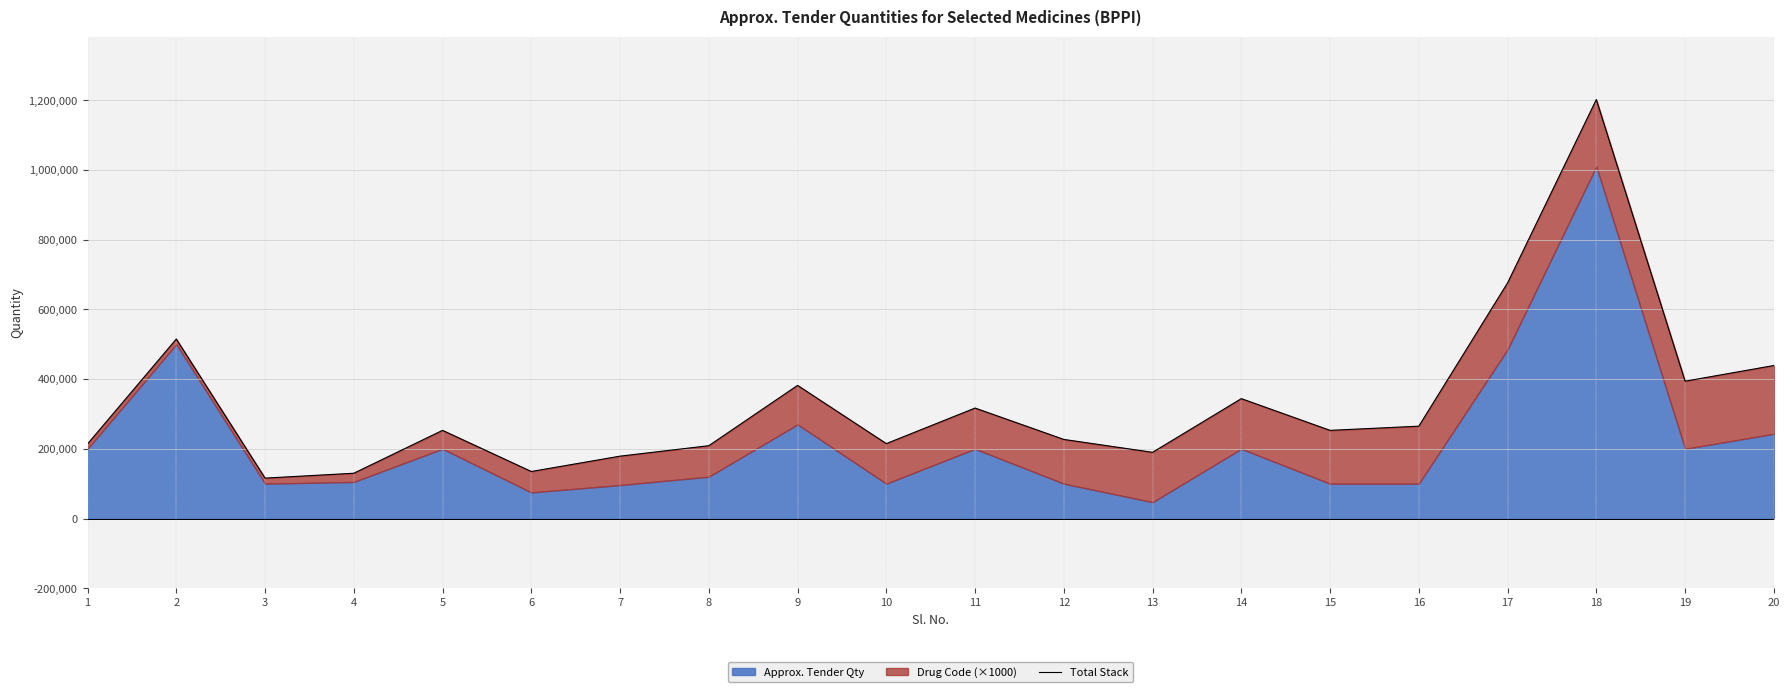

What is the change in value from 2 to 4?

-385000